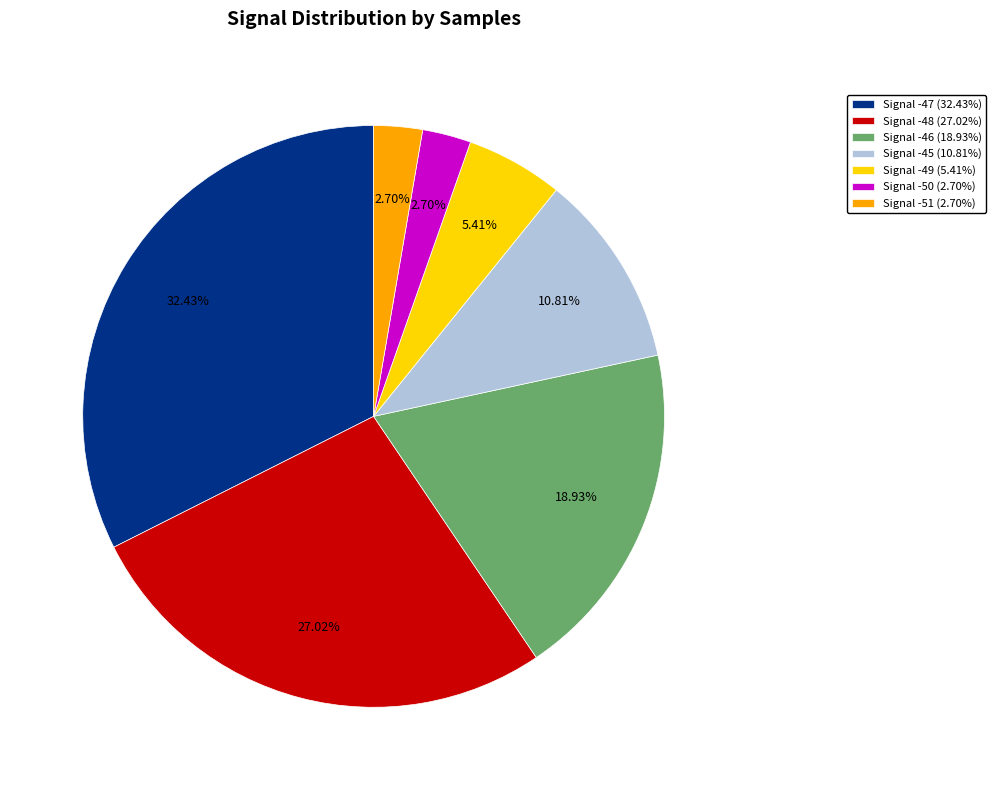

Approximately how many times larger is the value at Signal -47 (32.43%) compared to Signal -51 (2.70%)?

12.0